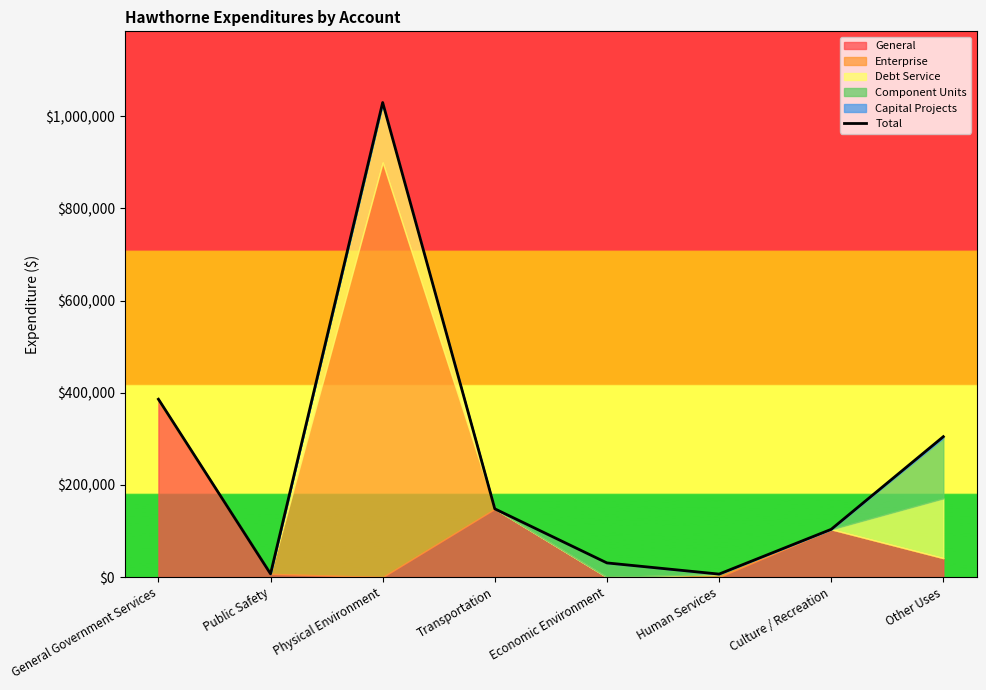

At which category does the data reach its first local valley?

Public Safety